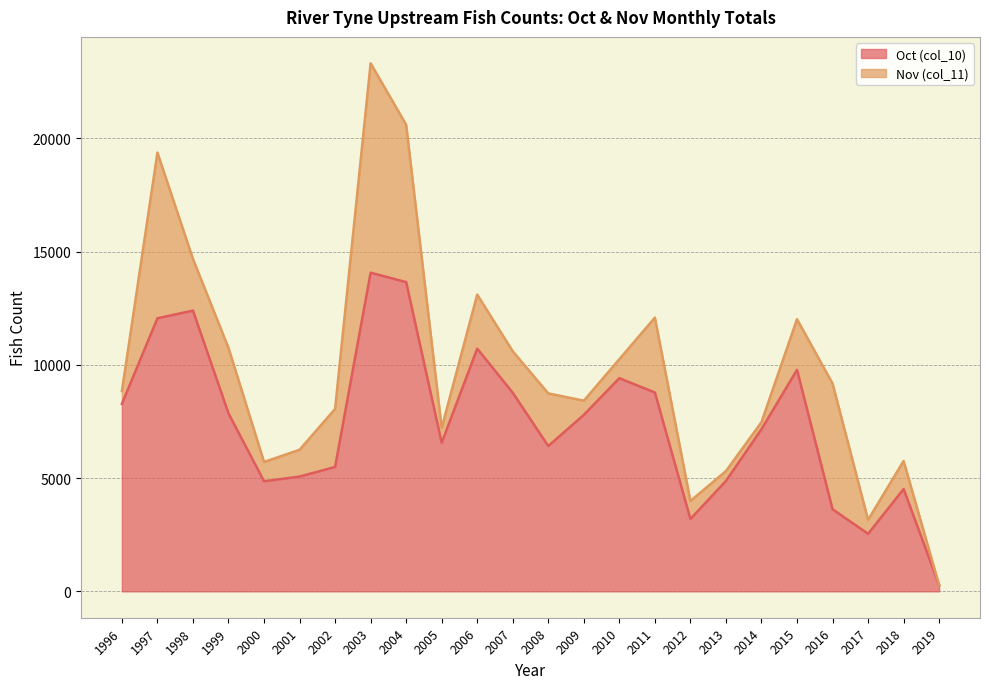

Does the chart have visible grid lines?

Yes